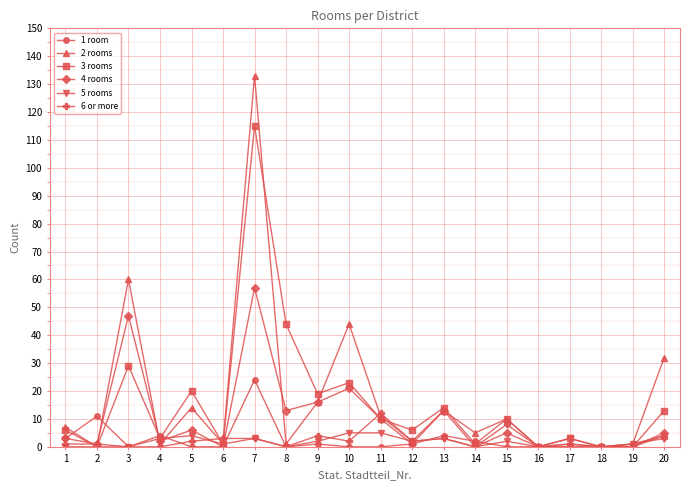

How many categories are shown in the chart?

20